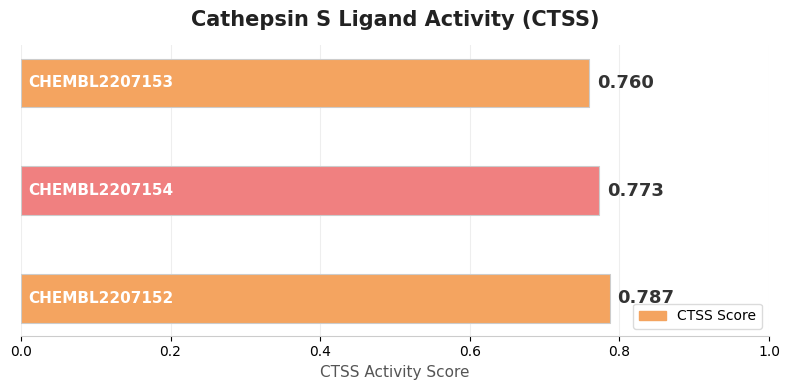

Count the values in the range 0 to 1.

3